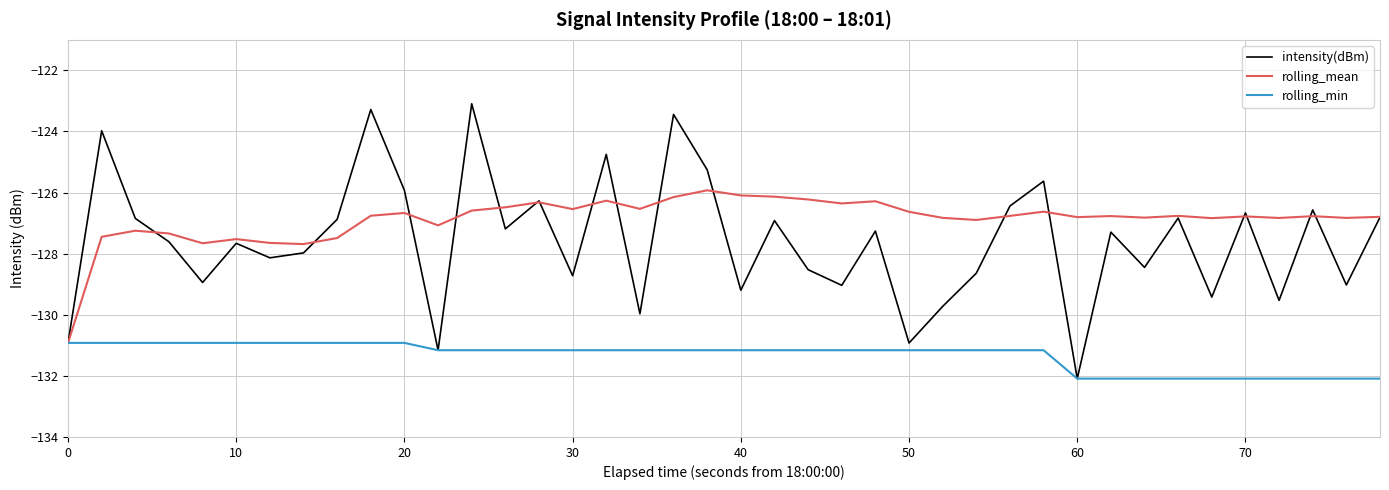

Does the chart have visible grid lines?

Yes